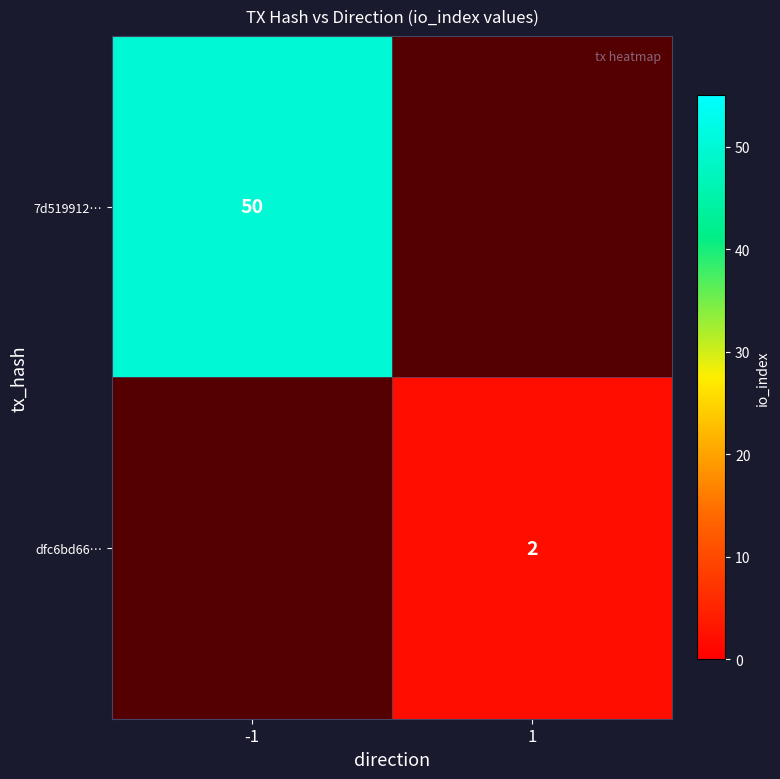

How many data points does each series have?

2